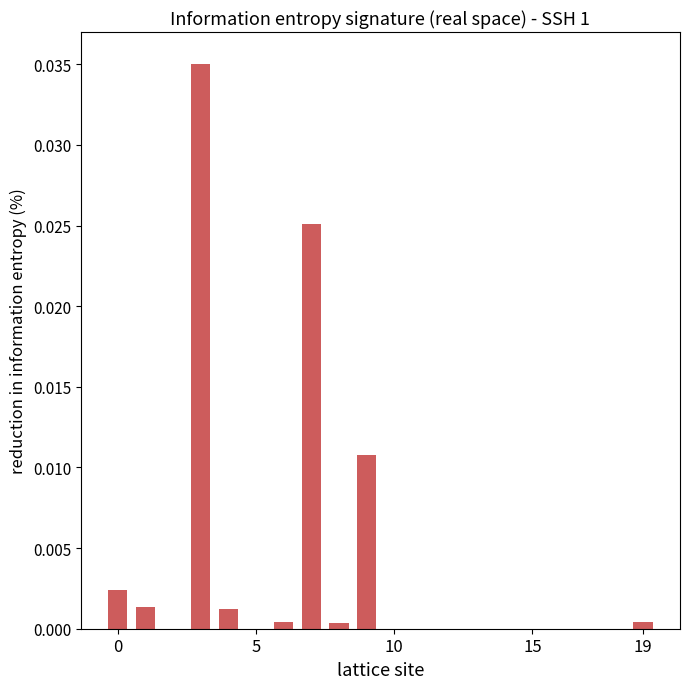

How many data points does each series have?

20